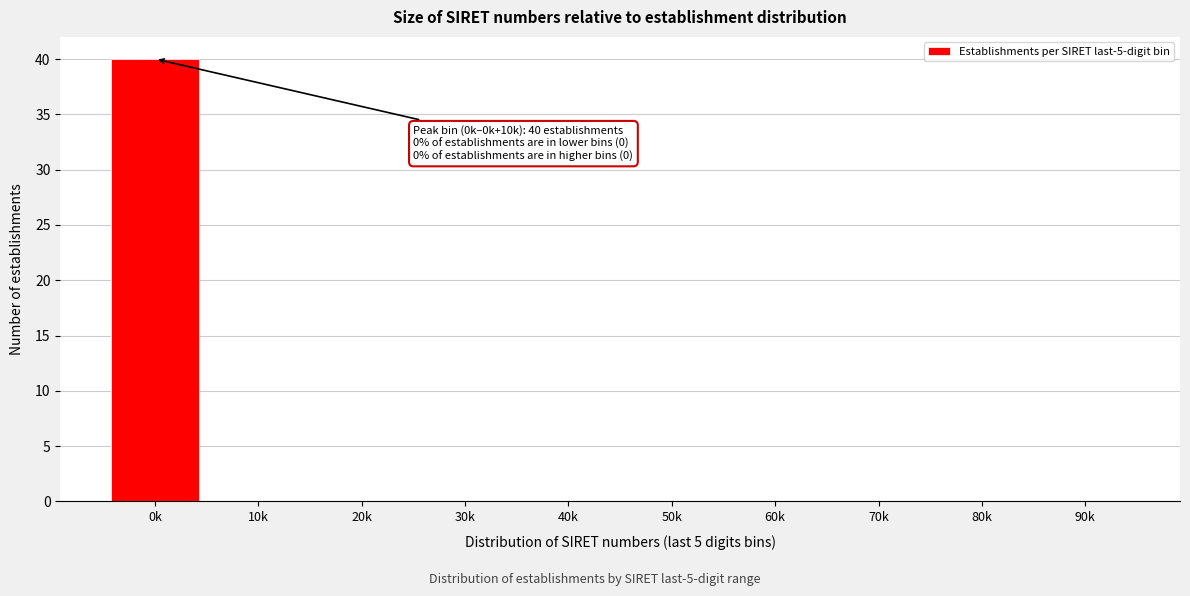

Reading left to right, list all the values displayed in this chart.

0k=40	10k=0	20k=0	30k=0	40k=0	50k=0	60k=0	70k=0	80k=0	90k=0